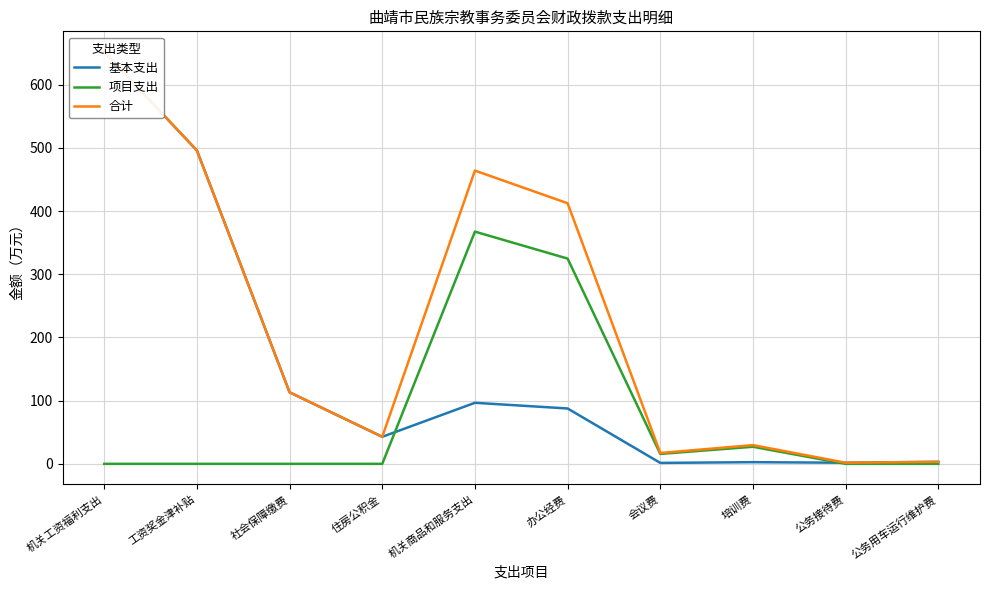

Rank the series by their maximum value, from lowest to highest.

项目支出, 基本支出, 合计